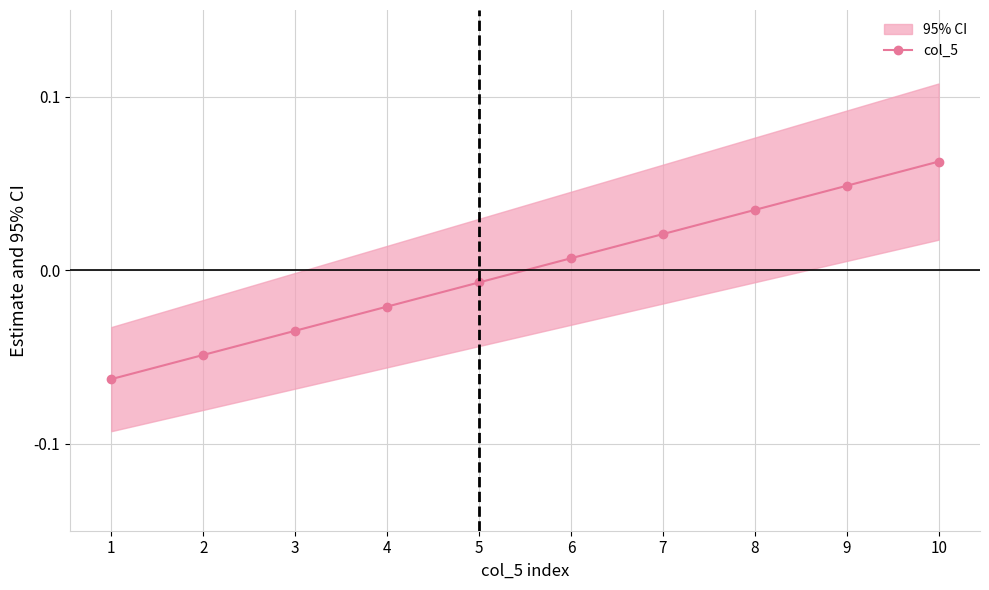

Which label corresponds to the largest value in the chart?

10